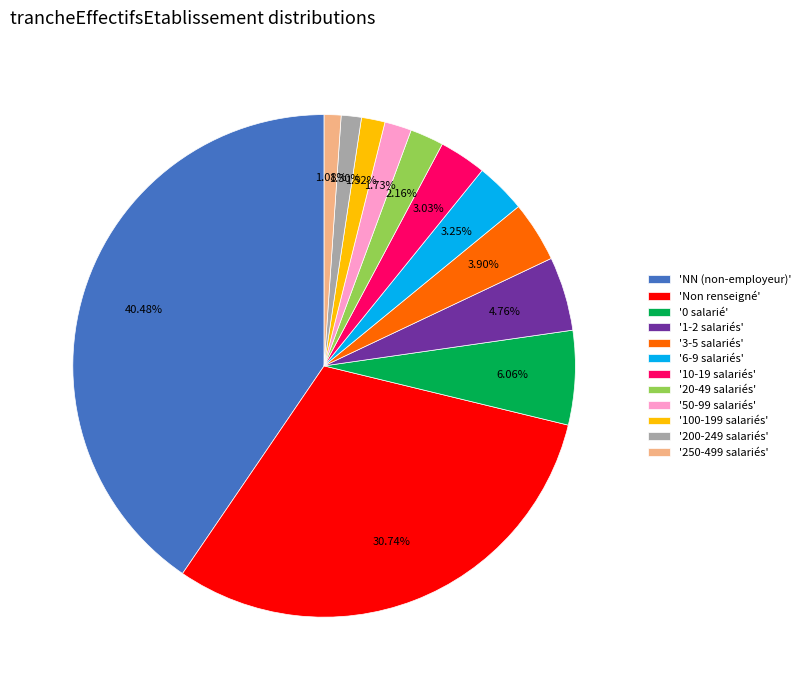

Between '1-2 salariés' and '200-249 salariés', which is larger?

'1-2 salariés'